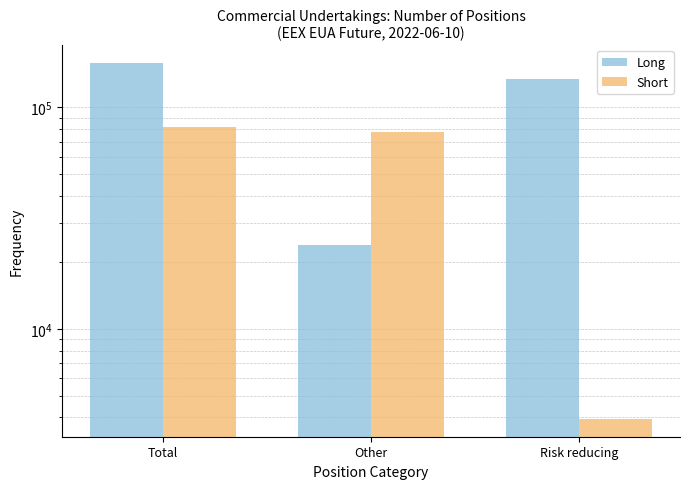

What is the label of the 3rd bar from the left?

Risk reducing